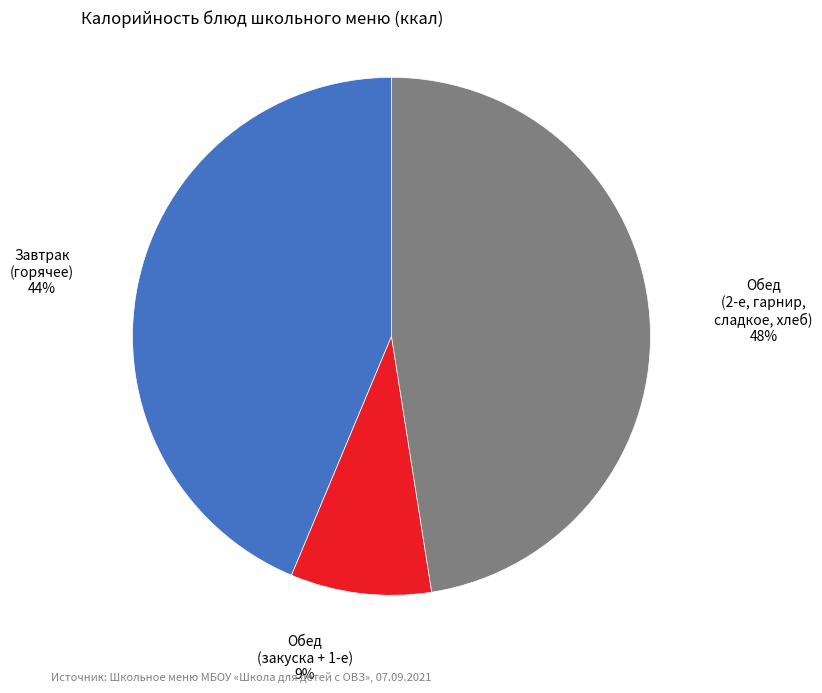

Between Обед (закуска + 1-е) and Обед (2-е, гарнир, сладкое, хлеб), which is larger?

Обед (2-е, гарнир, сладкое, хлеб)